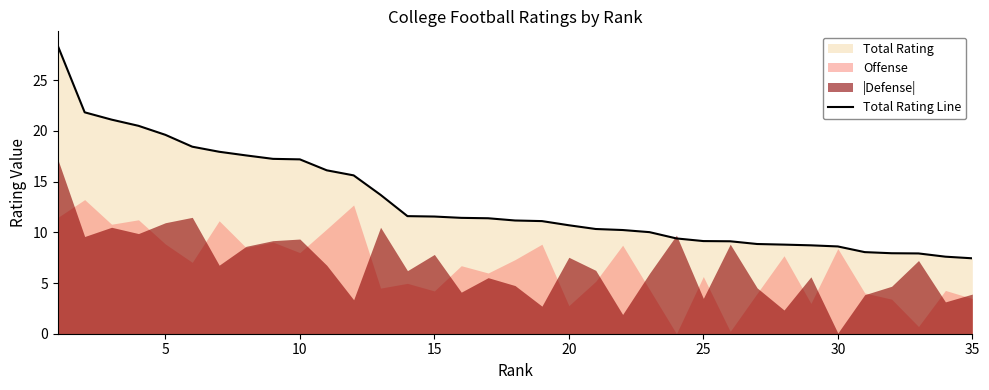

Does the chart have visible grid lines?

No